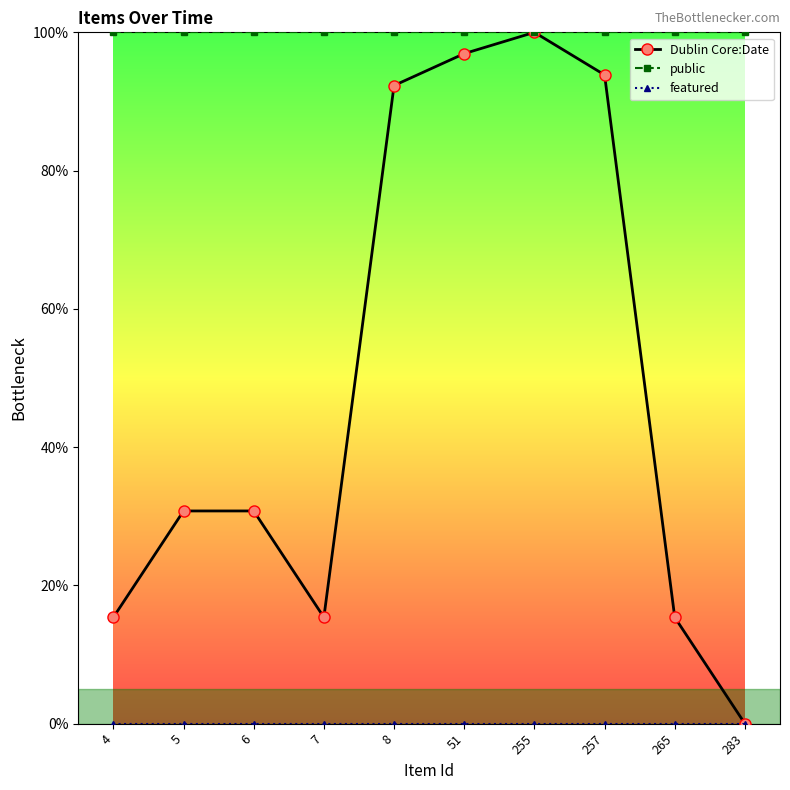

Is it true that Dublin Core:Date equals 0.2 at 265?

True